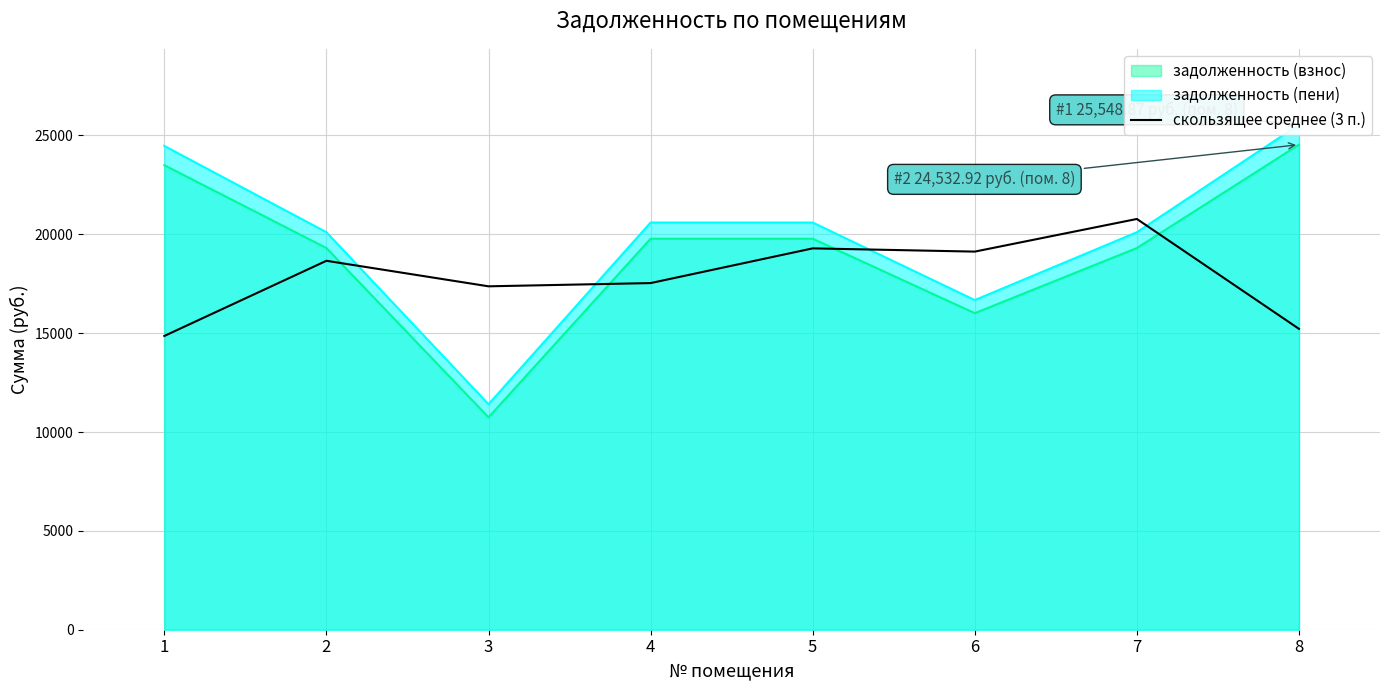

What is the ratio of the value at 3 to the value at 6?

0.9